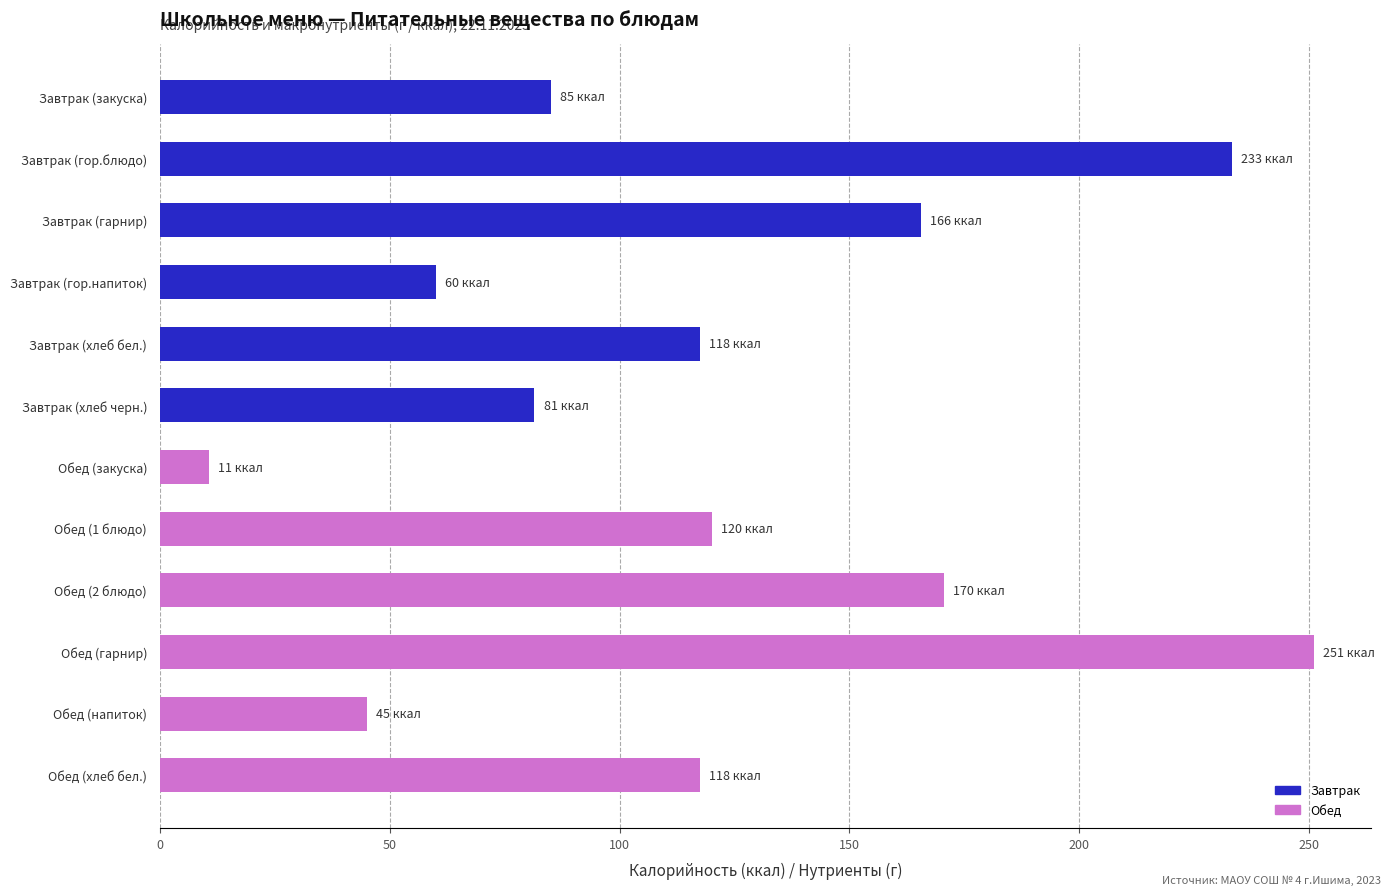

Between Завтрак (гарнир) and Завтрак (хлеб бел.), which is larger?

Завтрак (гарнир)